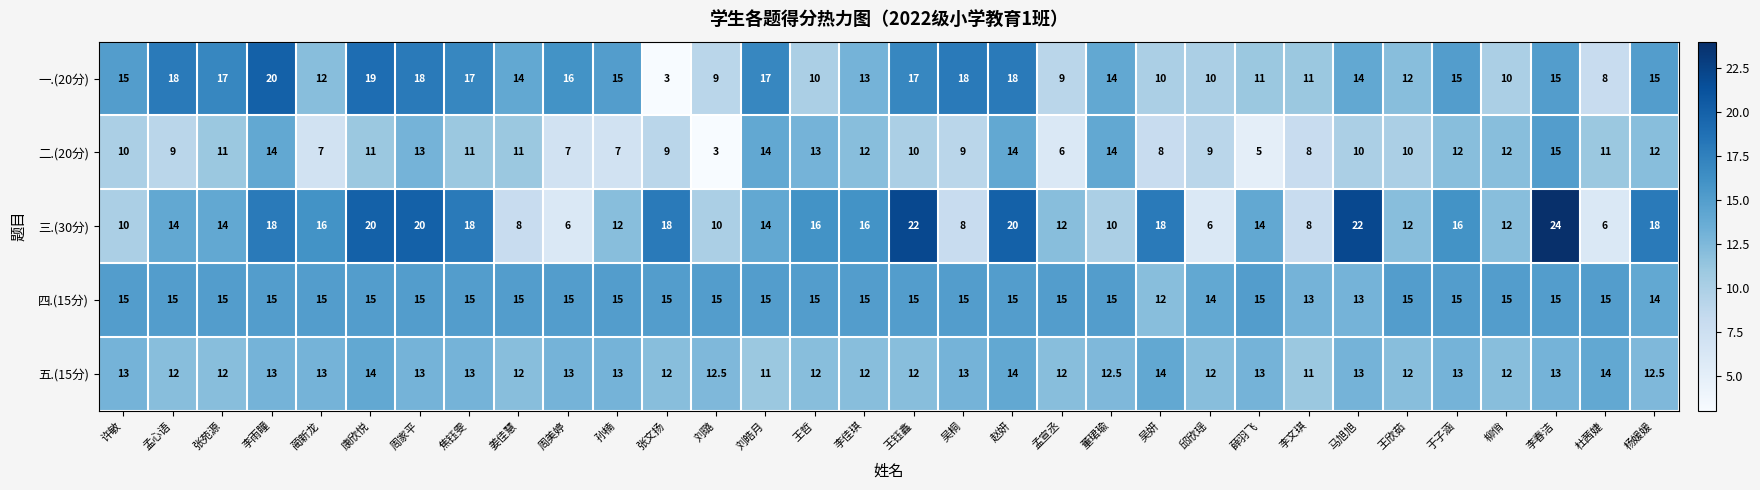

What is the greatest value displayed?

24.0